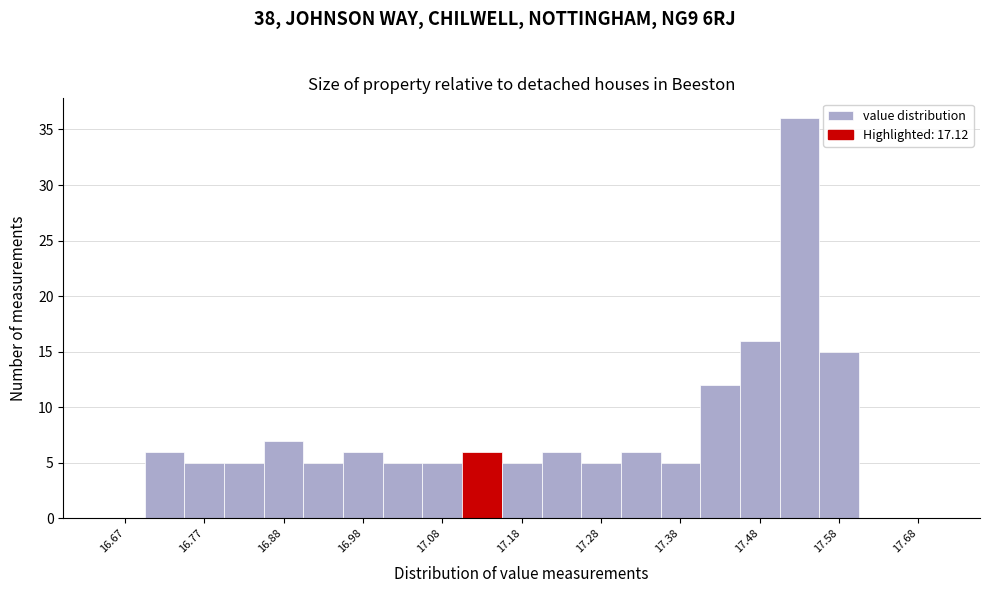

Reading left to right, list every bar in this chart as the range it spans on the x-axis followed by its height. The values are not printed on the chart, so give them approximately, as read against the axis.

16.65 to 16.70: 0
16.70 to 16.75: 6
16.75 to 16.80: 5
16.80 to 16.85: 5
16.85 to 16.90: 7
16.90 to 16.95: 5
16.95 to 17.00: 6
17.00 to 17.05: 5
17.05 to 17.10: 5
17.10 to 17.15: 6
17.15 to 17.20: 5
17.20 to 17.25: 6
17.25 to 17.30: 5
17.30 to 17.35: 6
17.35 to 17.40: 5
17.40 to 17.45: 12
17.45 to 17.50: 16
17.50 to 17.55: 36
17.55 to 17.60: 15
17.60 to 17.65: 0
17.65 to 17.70: 0